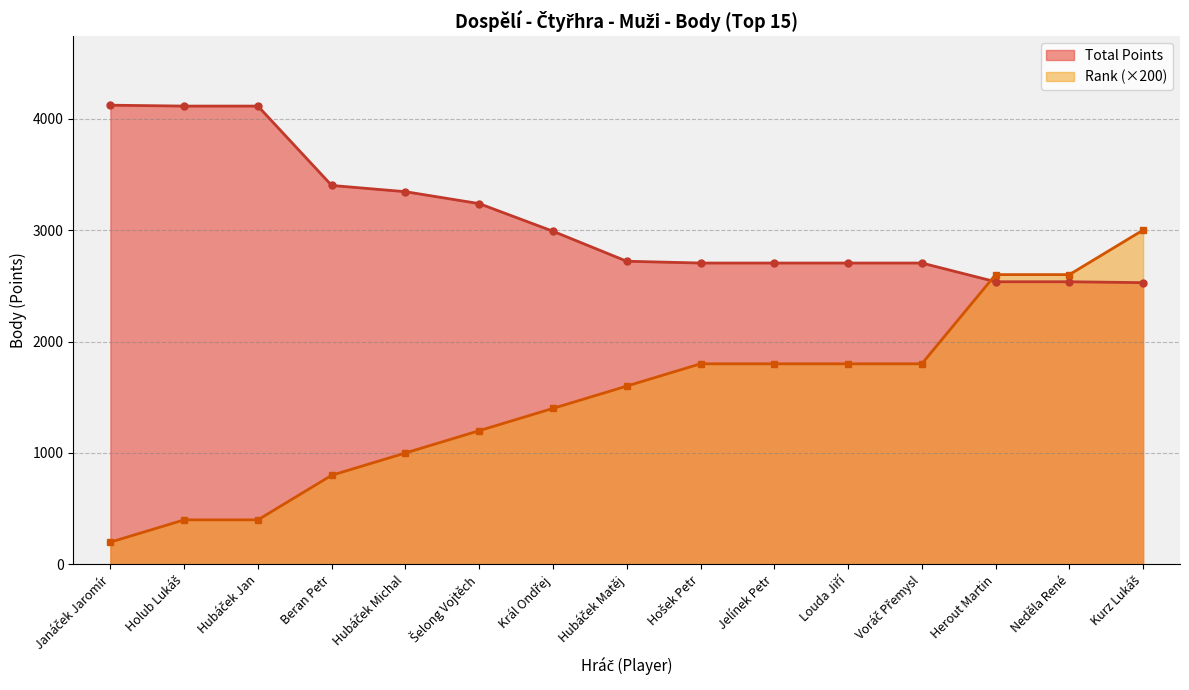

List the series in order of their overall mean, highest first.

Total Points, Rank (×200)